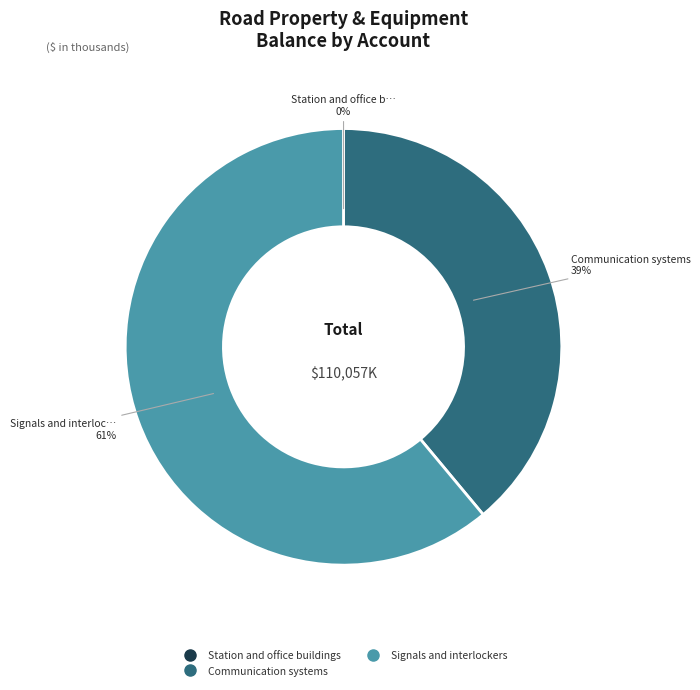

To the nearest percent, what is the average slice percentage?

33%